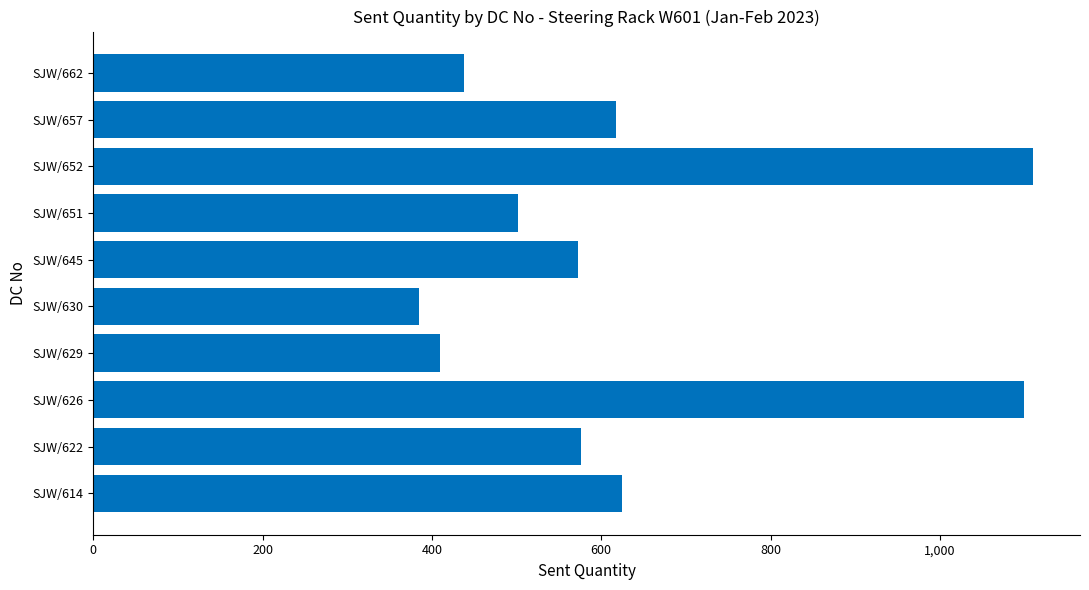

Is it true that the value at SJW/622 is 195?

False